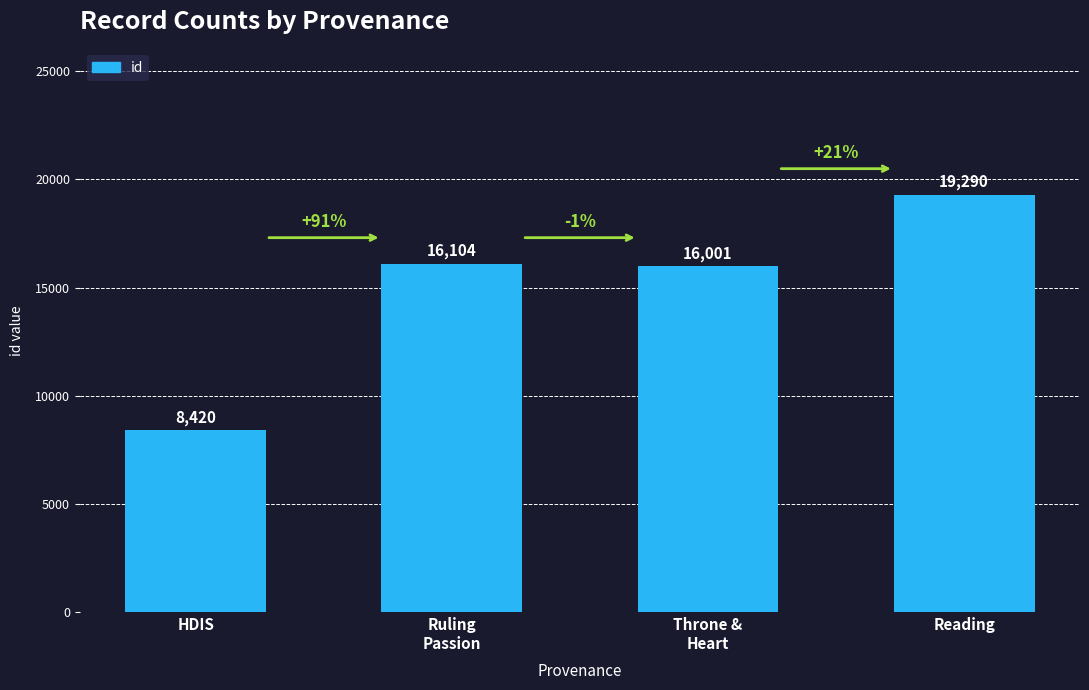

Reading left to right, transcribe all the data shown in this chart.

8420	16104	16001	19290